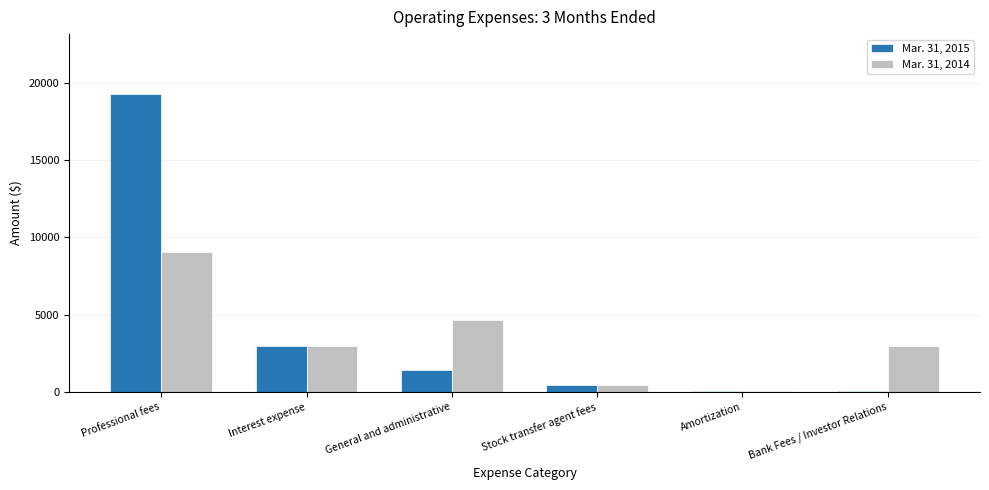

Are the bars horizontal?

No